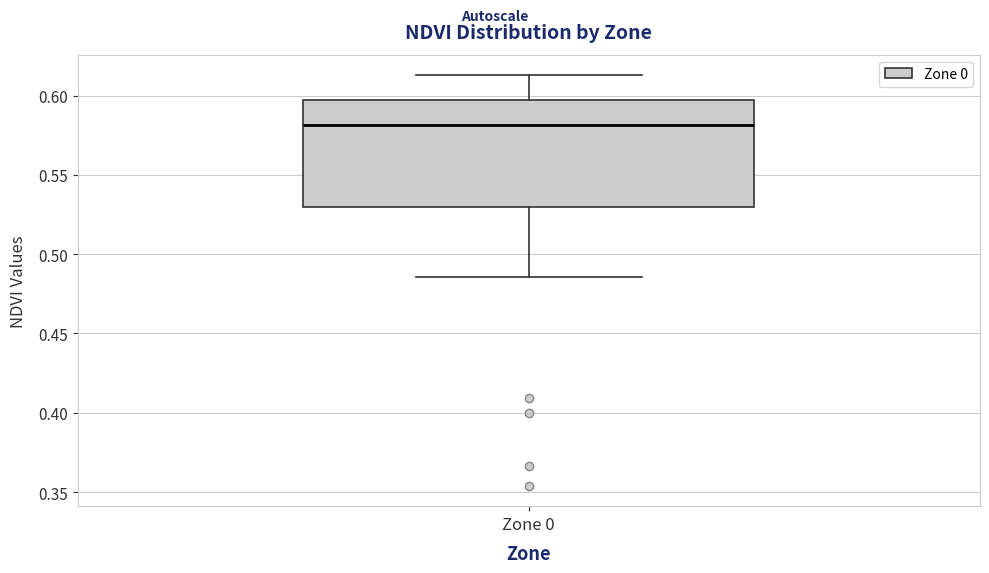

Where does the median line of the box for Zone 0 sit on the y-axis? The values are not printed on the chart, so give them approximately, as read against the axis.

0.580